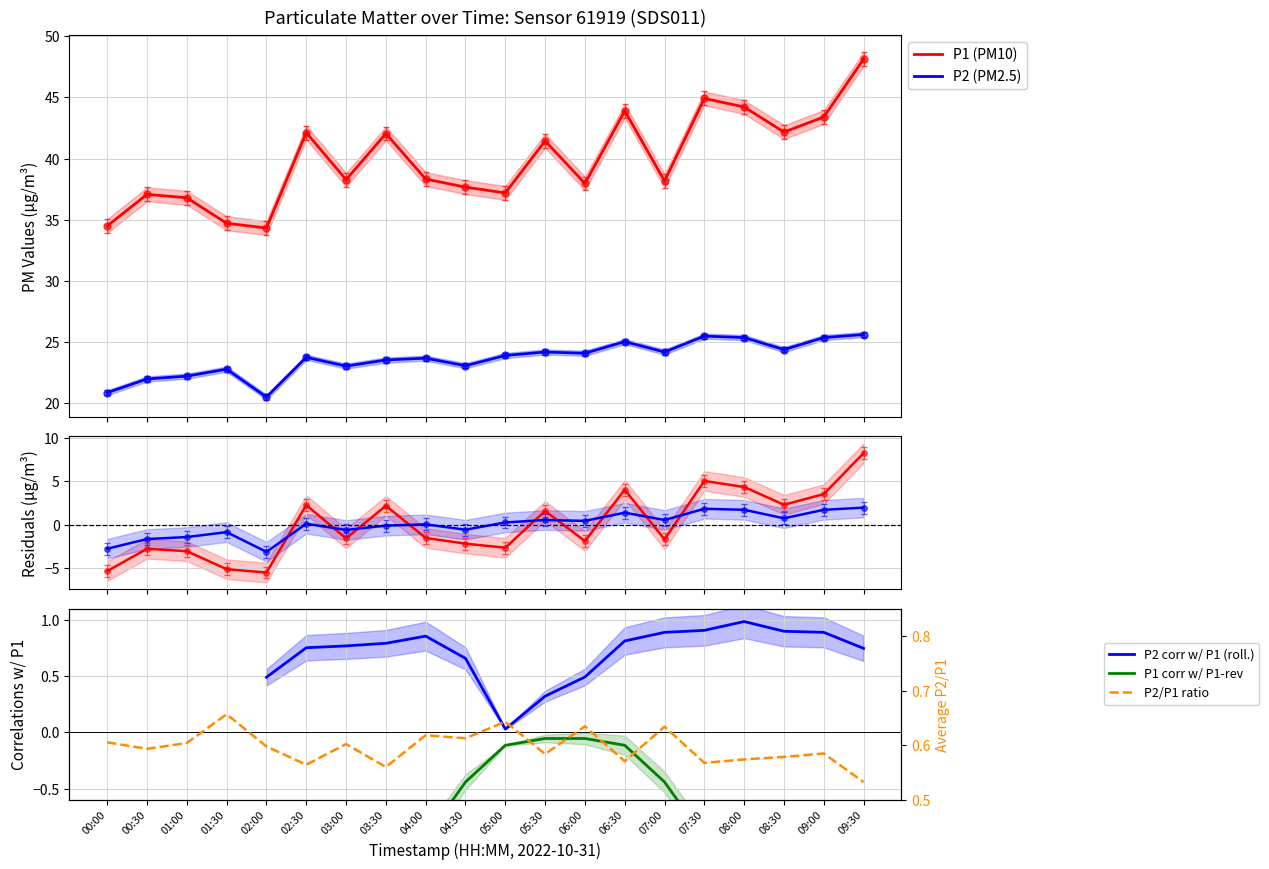

The P2 series shows 12.9 at 08:30. True or false?

False